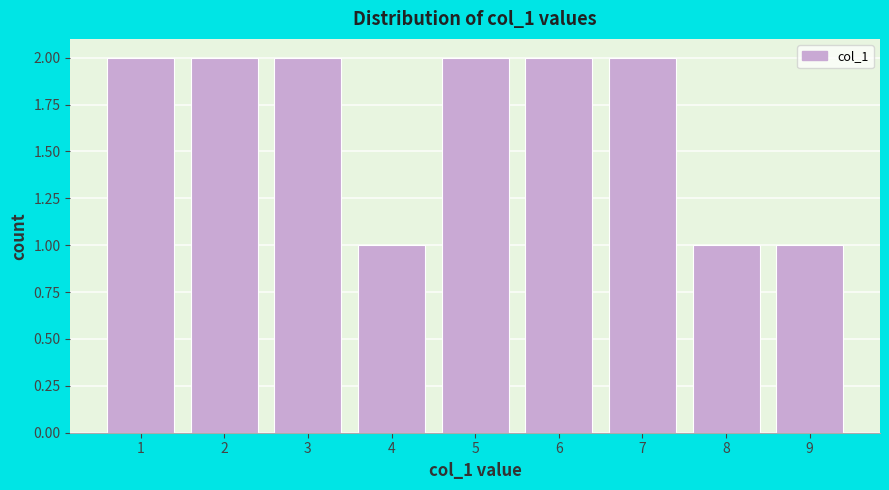

Reading left to right, list every bar in this chart as the range it spans on the x-axis followed by its height. The values are not printed on the chart, so give them approximately, as read against the axis.

0.5 to 1.5: 2
1.5 to 2.5: 2
2.5 to 3.5: 2
3.5 to 4.5: 1
4.5 to 5.5: 2
5.5 to 6.5: 2
6.5 to 7.5: 2
7.5 to 8.5: 1
8.5 to 9.5: 1